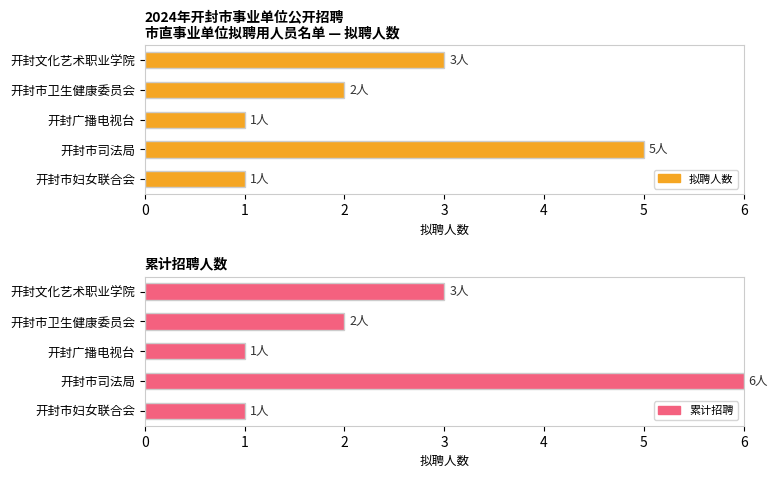

What is the difference between the second highest and second lowest values in the 累计招聘 series?

2